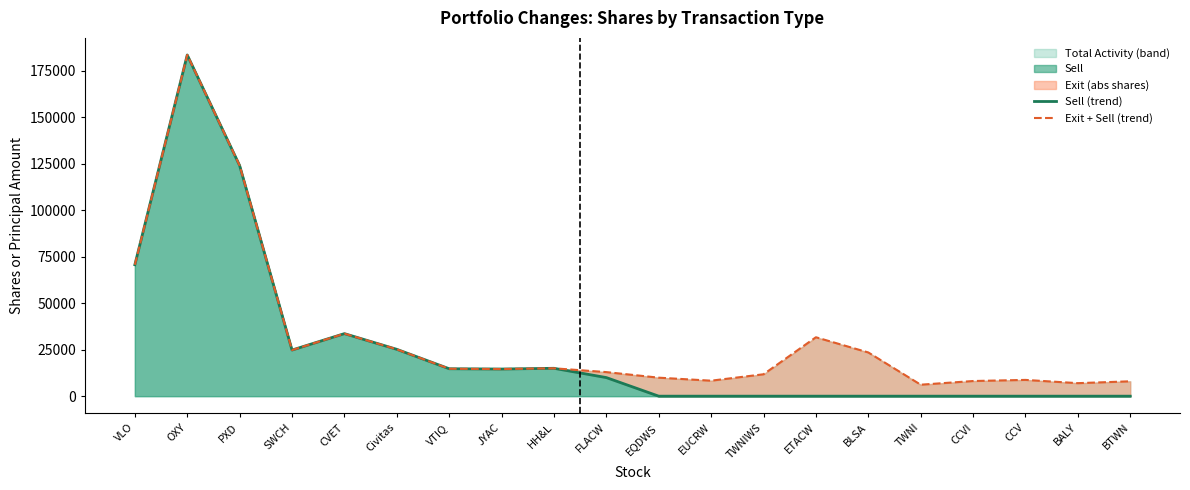

What is the maximum value shown in the chart?

183588.5